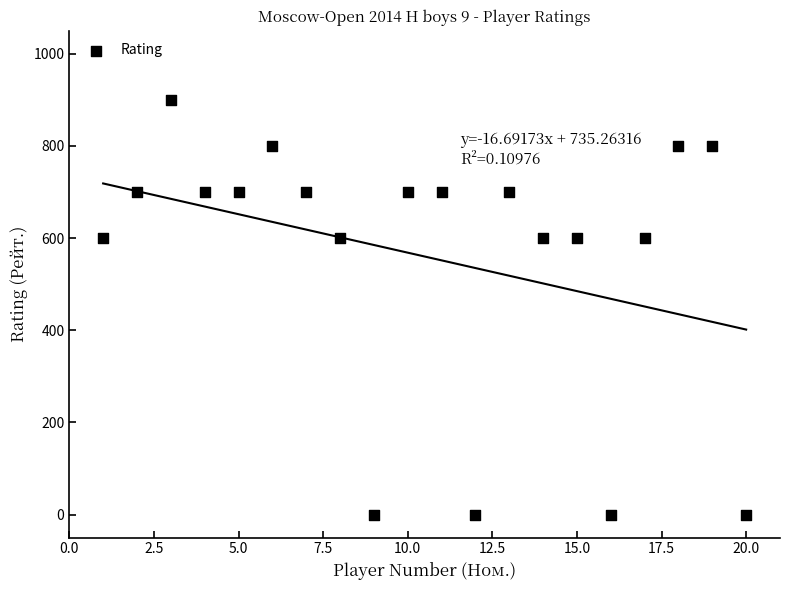

What is the range of X values (max minus min)?

19